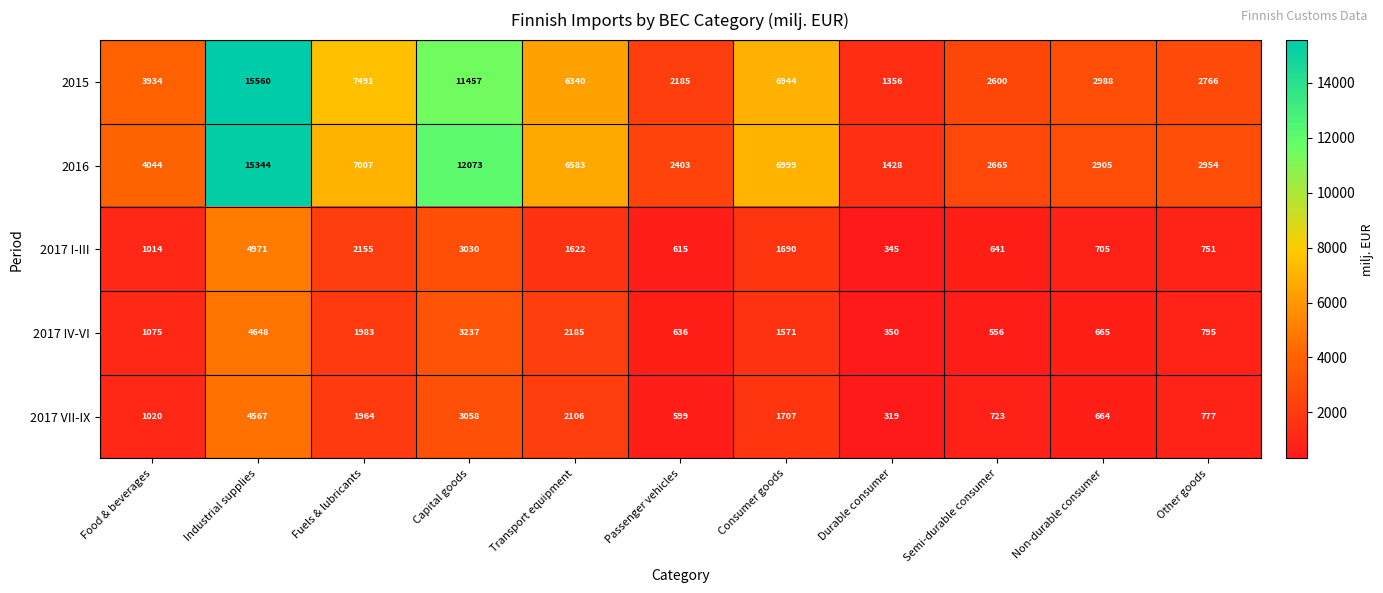

What is the spread (max minus min) of values at Passenger vehicles?

1804